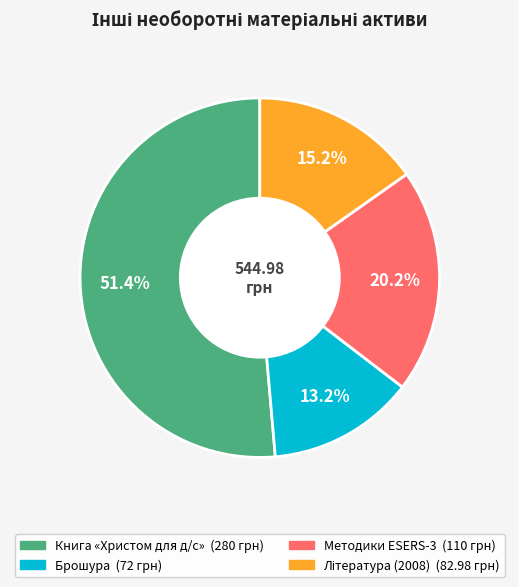

Does Книга «Христом для д/с» account for over 50% of the chart?

Yes